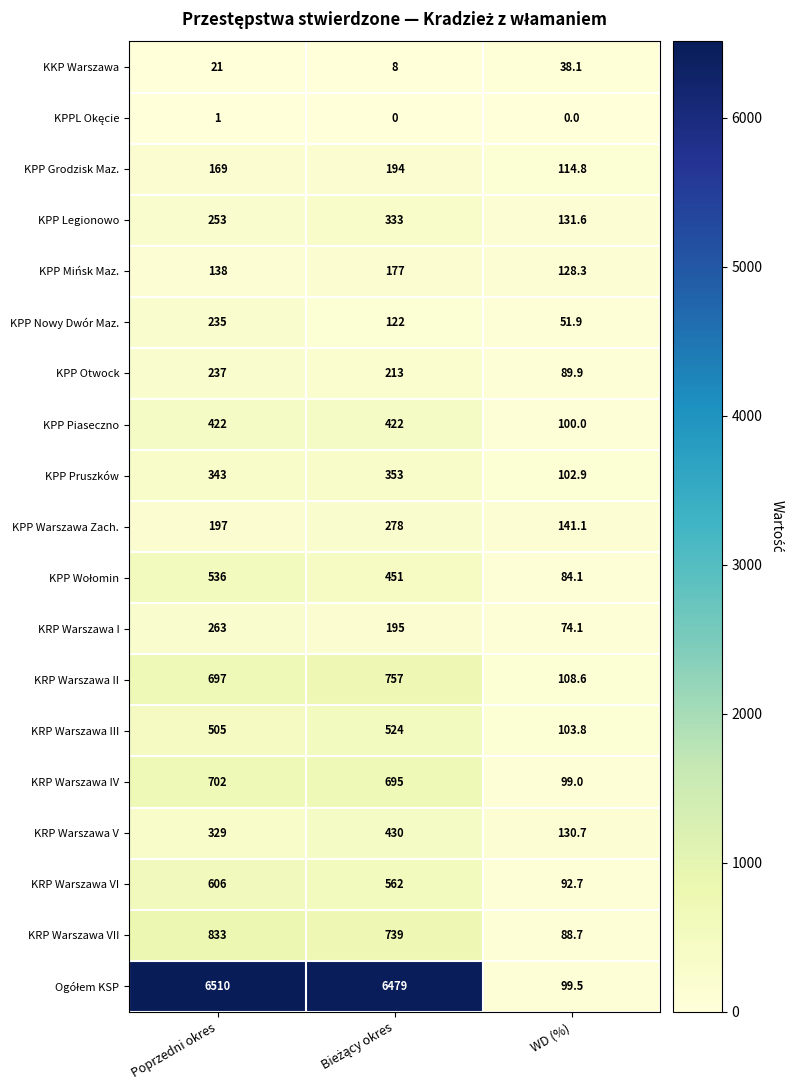

What is the sum of all KPP Otwock values?

539.9